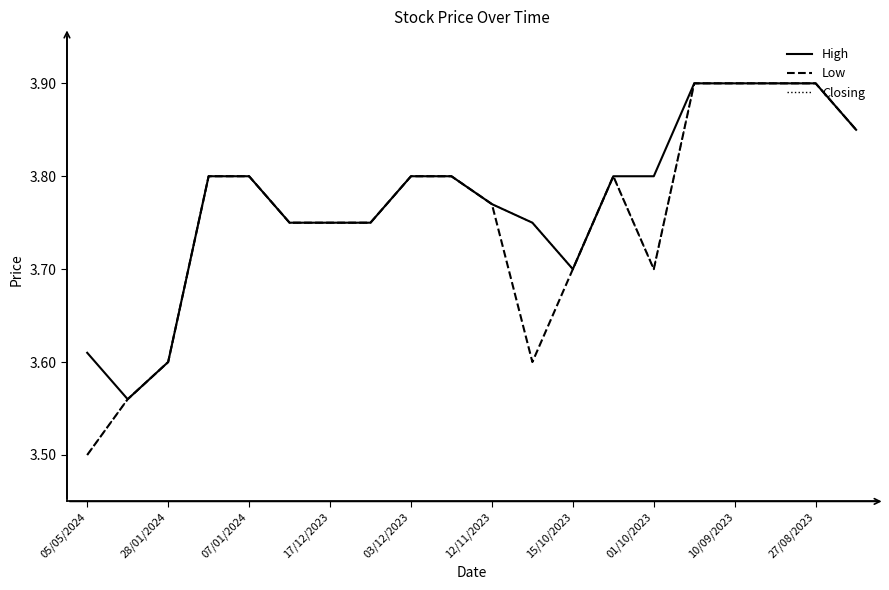

Does the chart have visible grid lines?

No